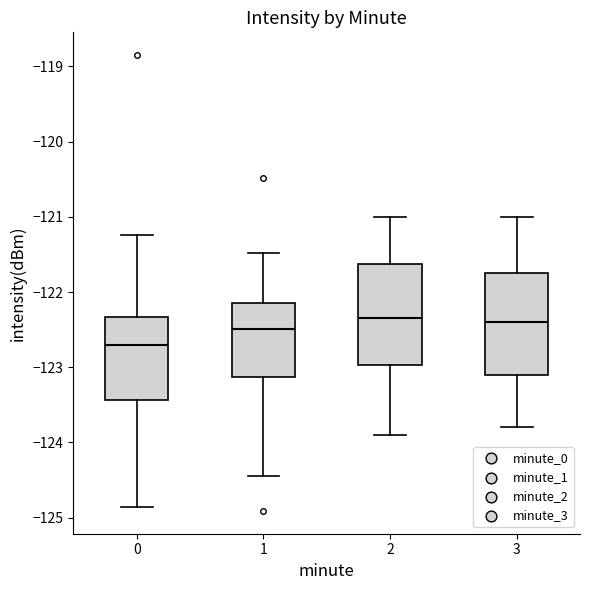

Where does the upper whisker of the box at x = 3 end on the y-axis? The values are not printed on the chart, so give them approximately, as read against the axis.

-121.0